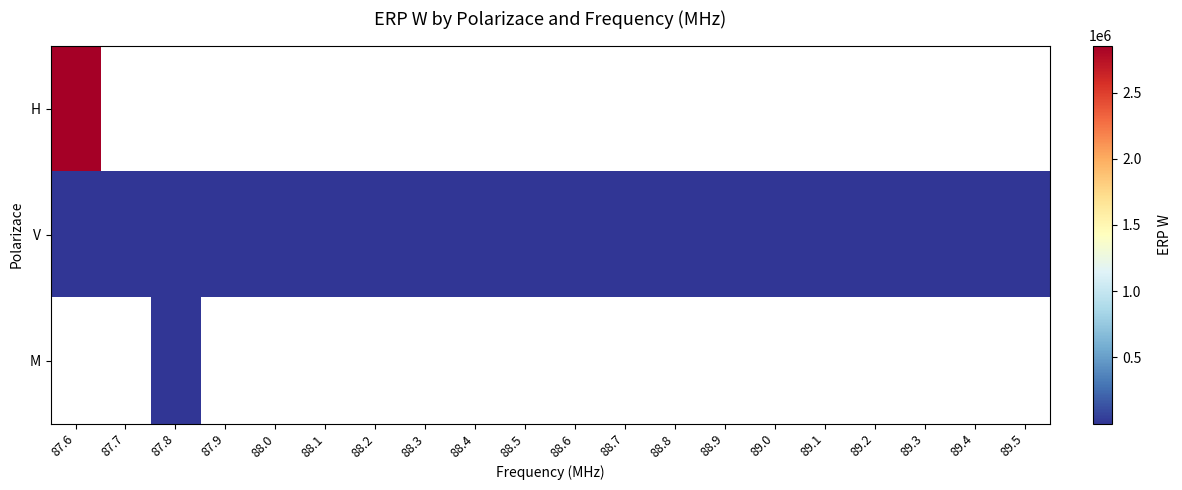

How many categories are shown in the chart?

20